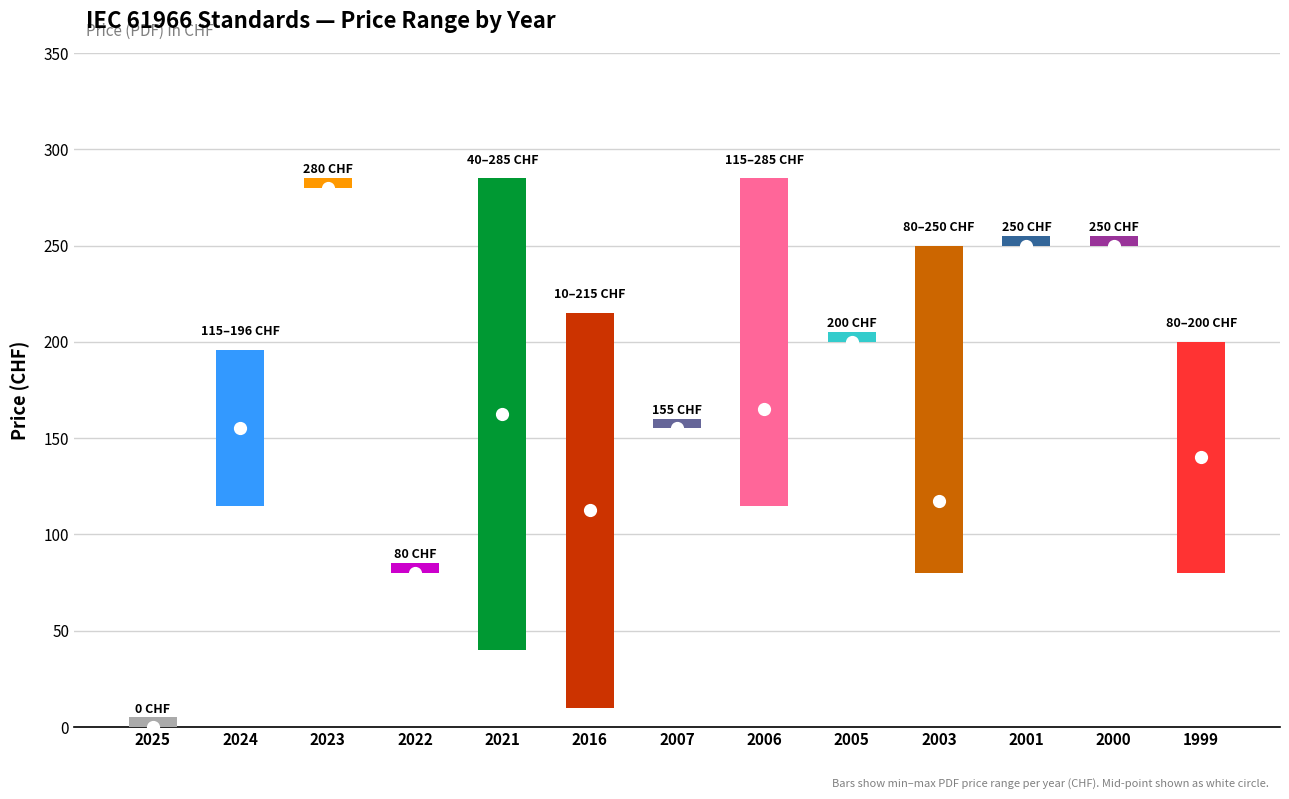

What is the value of the Price (PRINT) bar at the 6th from the left?

112.5